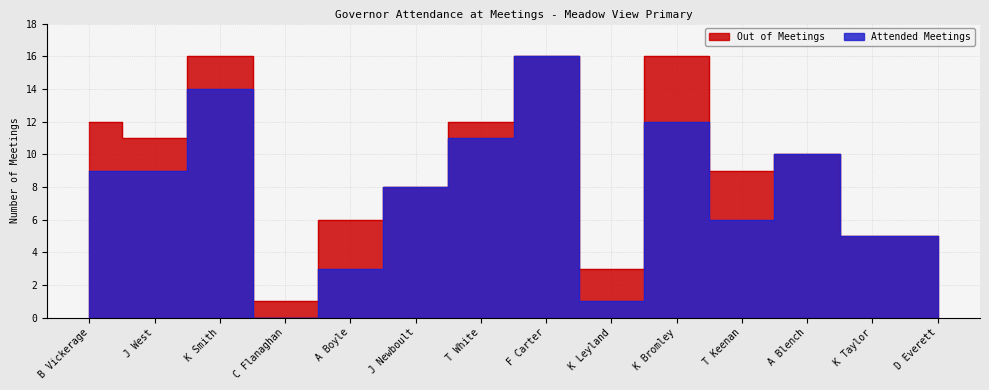

Reading left to right, list all the values displayed in this chart.

Attended Meetings: 9	9	14	0	3	8	11	16	1	12	6	10	5	5
Out of Meetings: 12	11	16	1	6	8	12	16	3	16	9	10	5	5